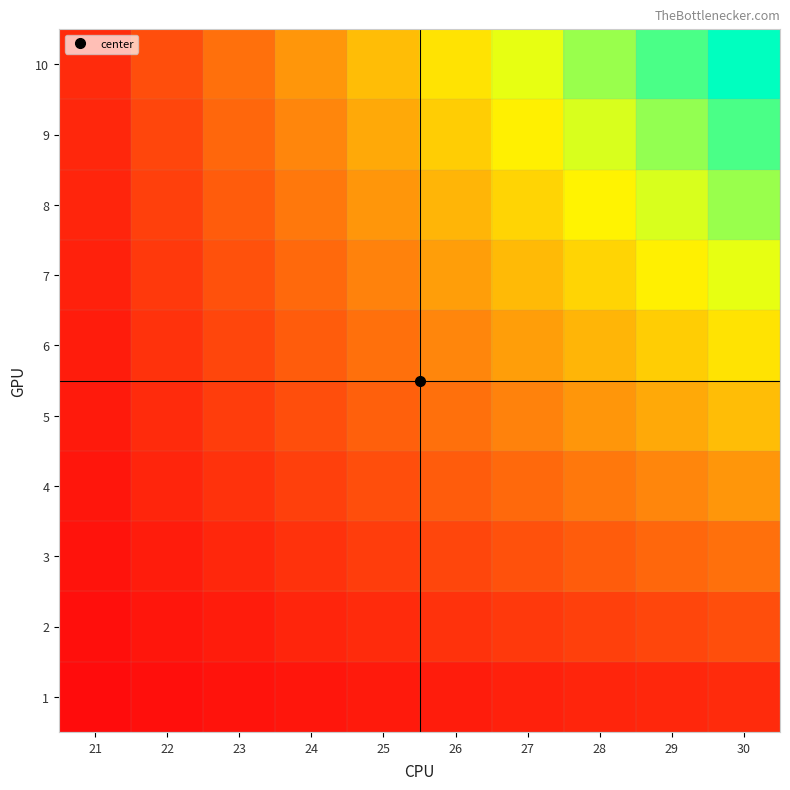

Reading left to right, extract all data points from this chart.

1: 21=1	22=2	23=3	24=4	25=5	26=6	27=7	28=8	29=9	30=10
2: 21=2	22=4	23=6	24=8	25=10	26=12	27=14	28=16	29=18	30=20
3: 21=3	22=6	23=9	24=12	25=15	26=18	27=21	28=24	29=27	30=30
4: 21=4	22=8	23=12	24=16	25=20	26=24	27=28	28=32	29=36	30=40
5: 21=5	22=10	23=15	24=20	25=25	26=30	27=35	28=40	29=45	30=50
6: 21=6	22=12	23=18	24=24	25=30	26=36	27=42	28=48	29=54	30=60
7: 21=7	22=14	23=21	24=28	25=35	26=42	27=49	28=56	29=63	30=70
8: 21=8	22=16	23=24	24=32	25=40	26=48	27=56	28=64	29=72	30=80
9: 21=9	22=18	23=27	24=36	25=45	26=54	27=63	28=72	29=81	30=90
10: 21=10	22=20	23=30	24=40	25=50	26=60	27=70	28=80	29=90	30=100